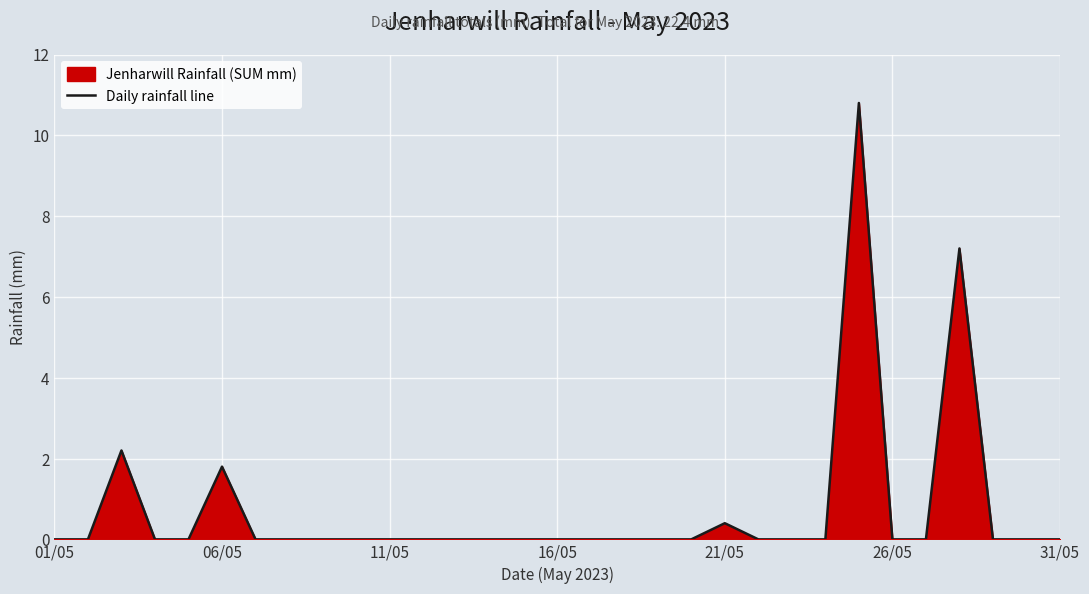

What is the difference between the maximum and minimum values?

10.8